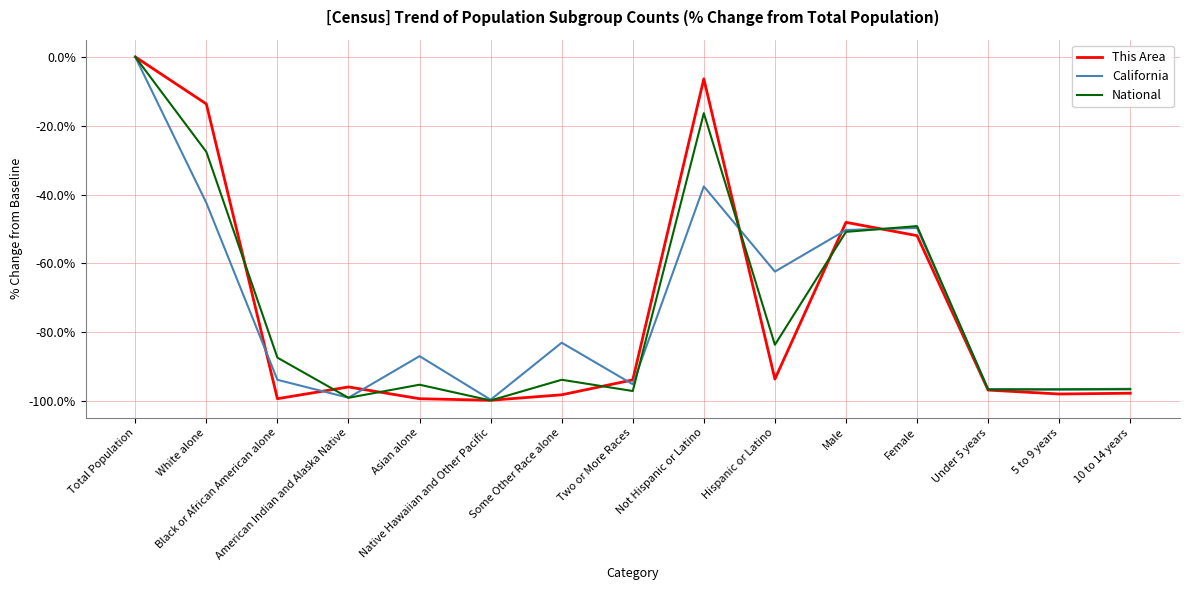

What is the minimum value shown in the chart?

-99.8